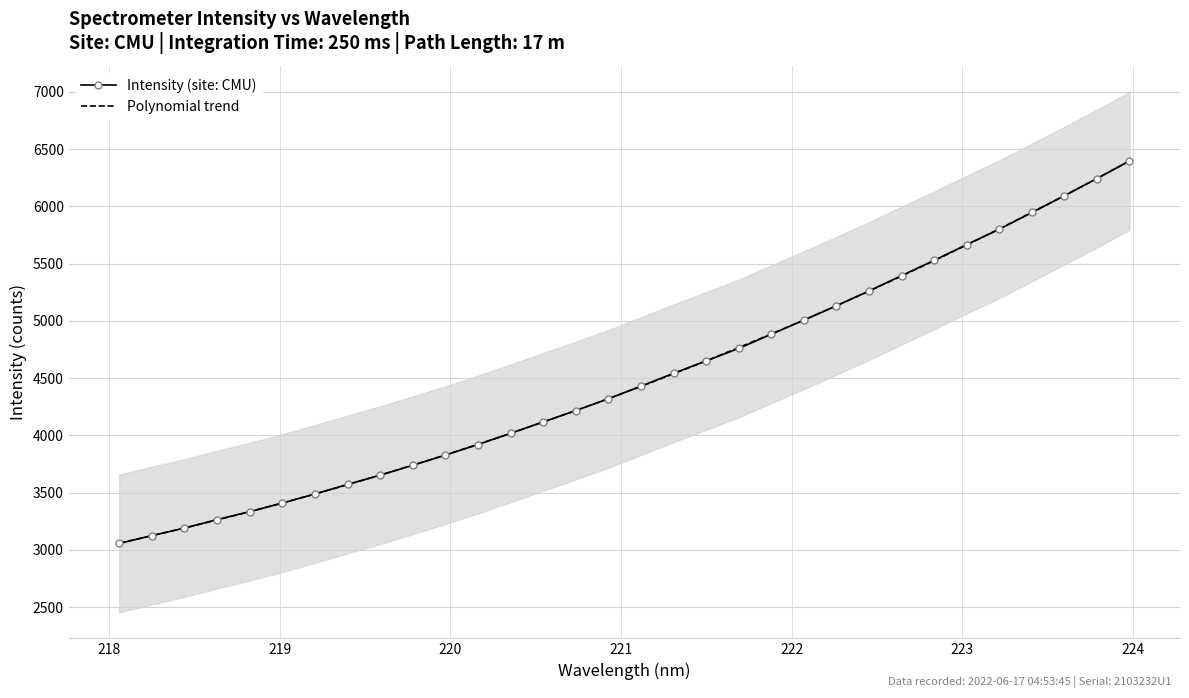

List the series in order of their overall mean, highest first.

Intensity (site: CMU), Polynomial trend